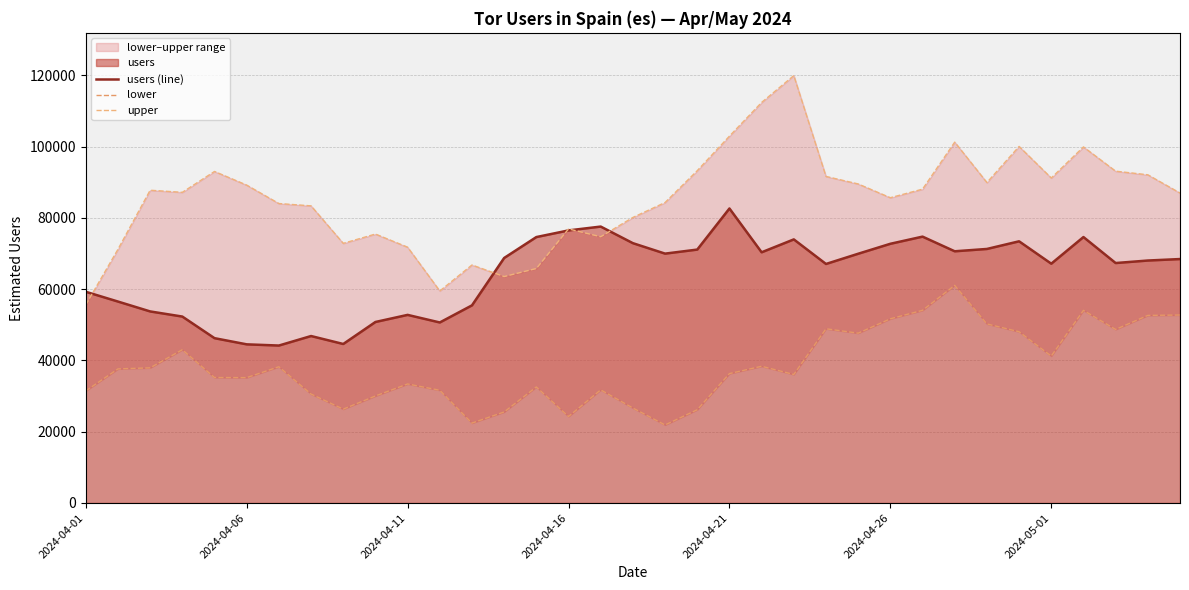

Which category has the highest value in the users (line) series?

2024-04-21